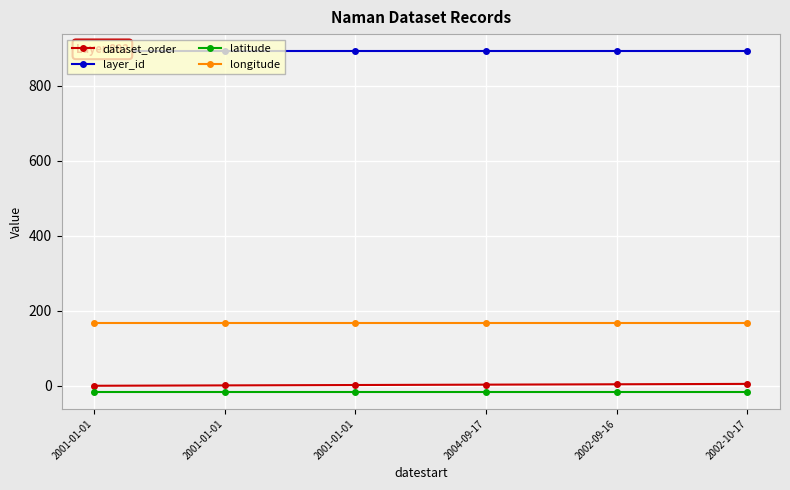

What is the label of the 2nd point from the right?

2002-09-16